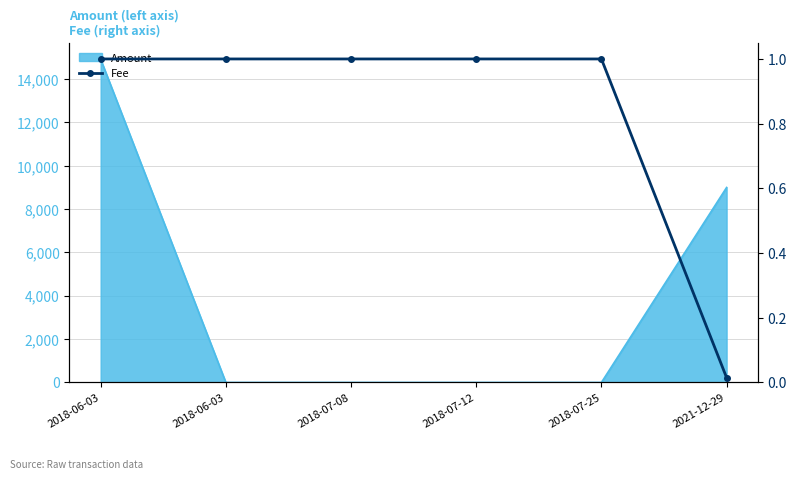

List the labels in order of value, smallest first.

2021-12-29, 2018-06-03, 2018-06-03, 2018-07-08, 2018-07-12, 2018-07-25